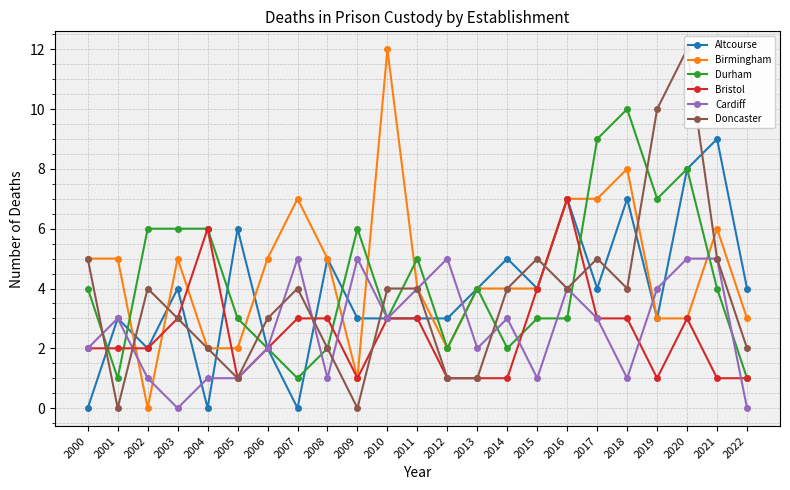

True or false: Doncaster and Birmingham intersect in this chart.

True